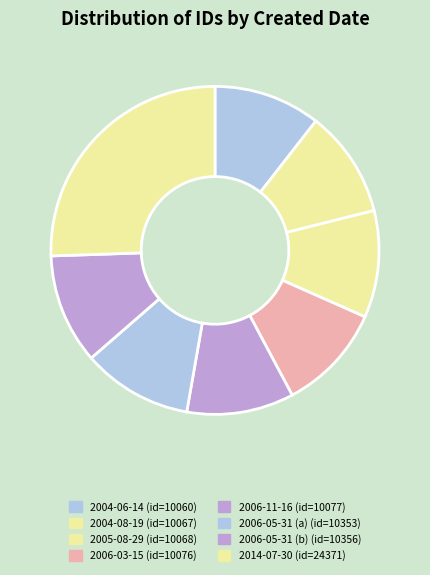

What is the smallest slice in the pie chart?

2004-06-14